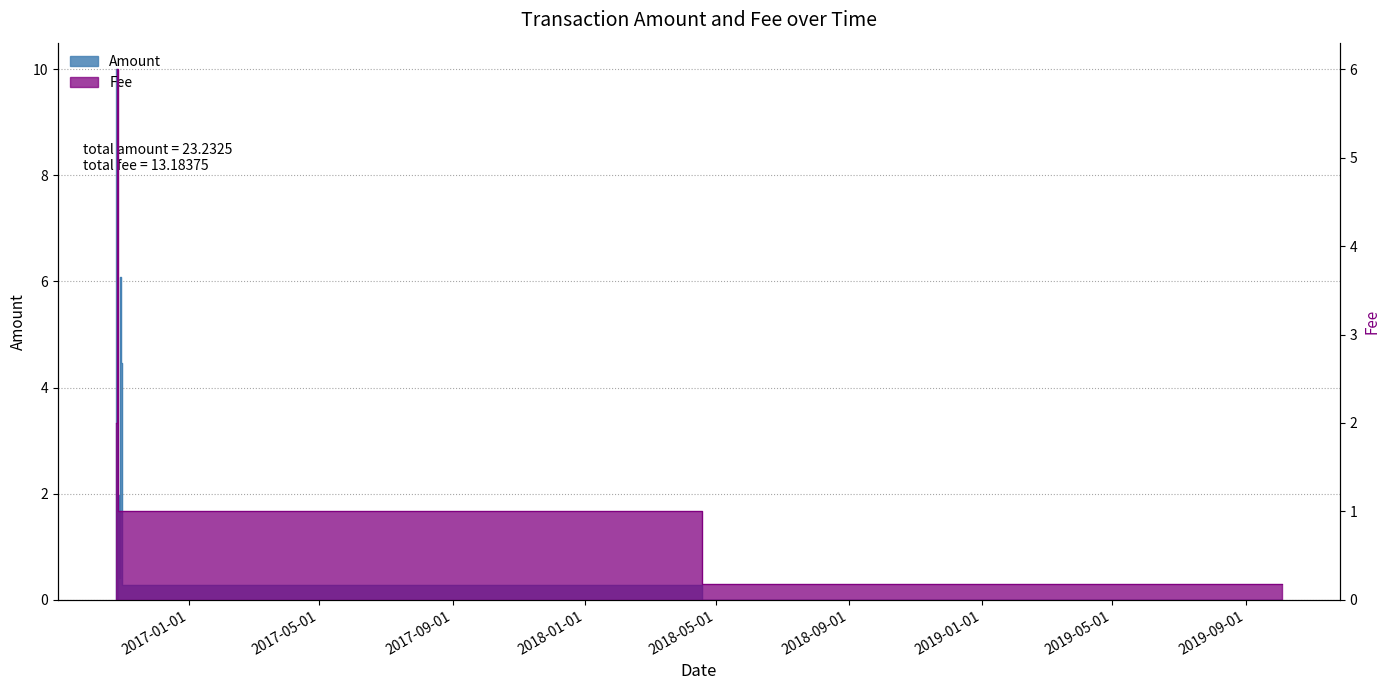

Reading left to right, extract all data points from this chart.

Amount: 10.0	0.0	2.0	0.4	6.1	4.5	0.3	0.0
Fee: 2.0	6.0	1.0	1.0	1.0	1.0	1.0	0.2